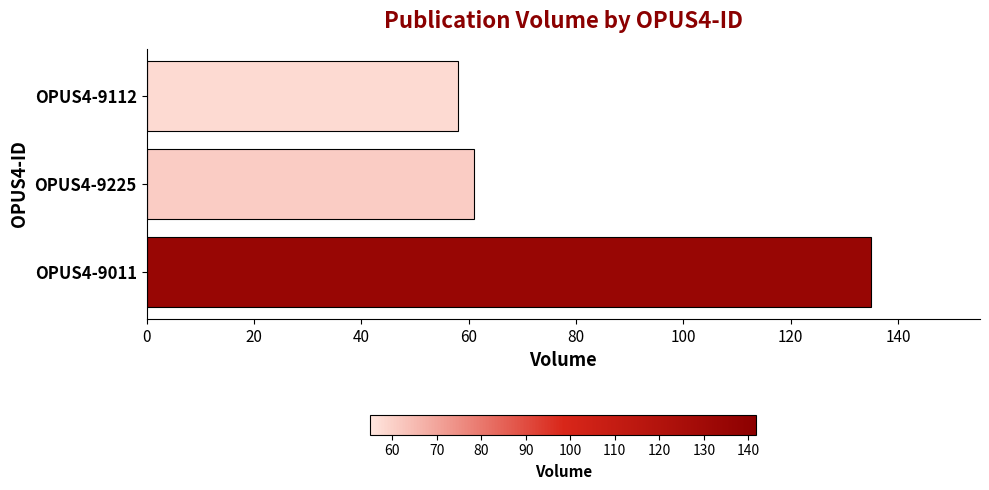

At which category does the chart reach its minimum across all series?

OPUS4-9112